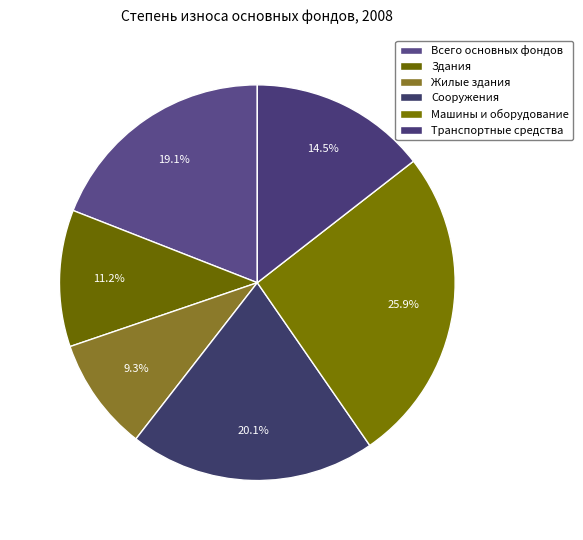

Does any single category account for the majority?

No